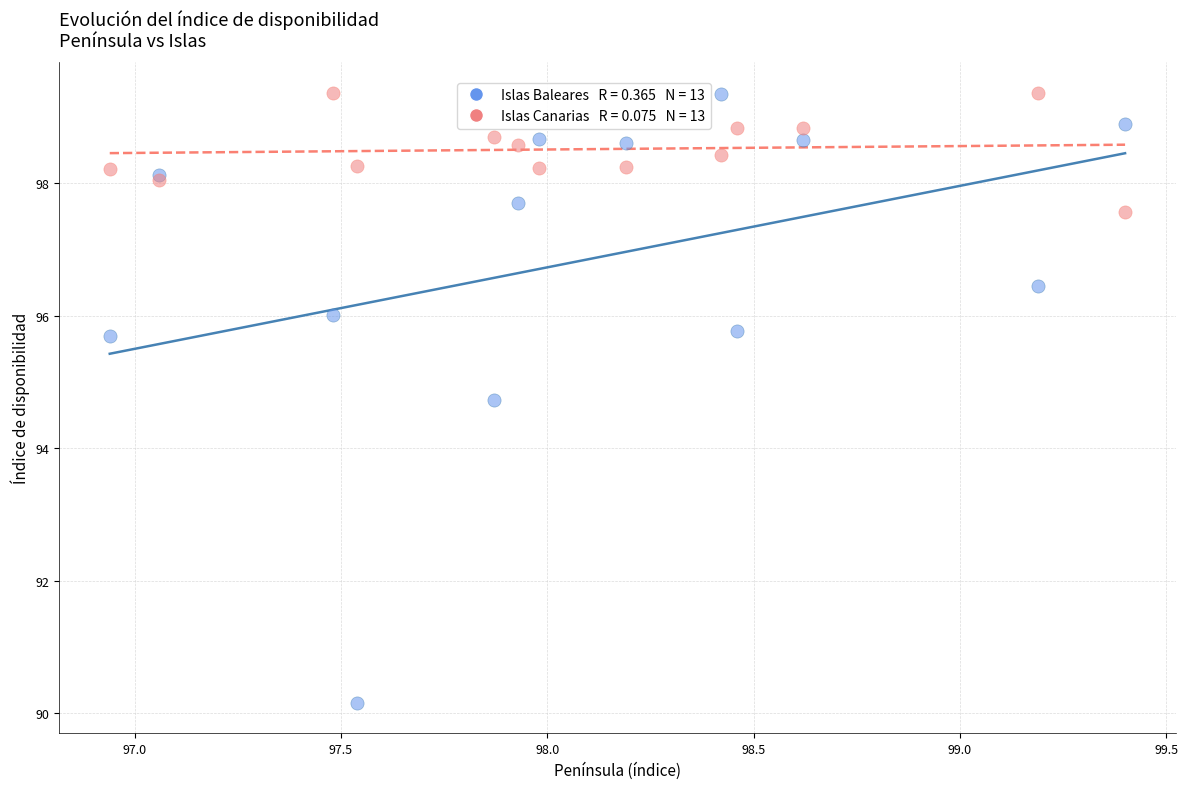

Across all series, what Y value is closest to 94?

94.7